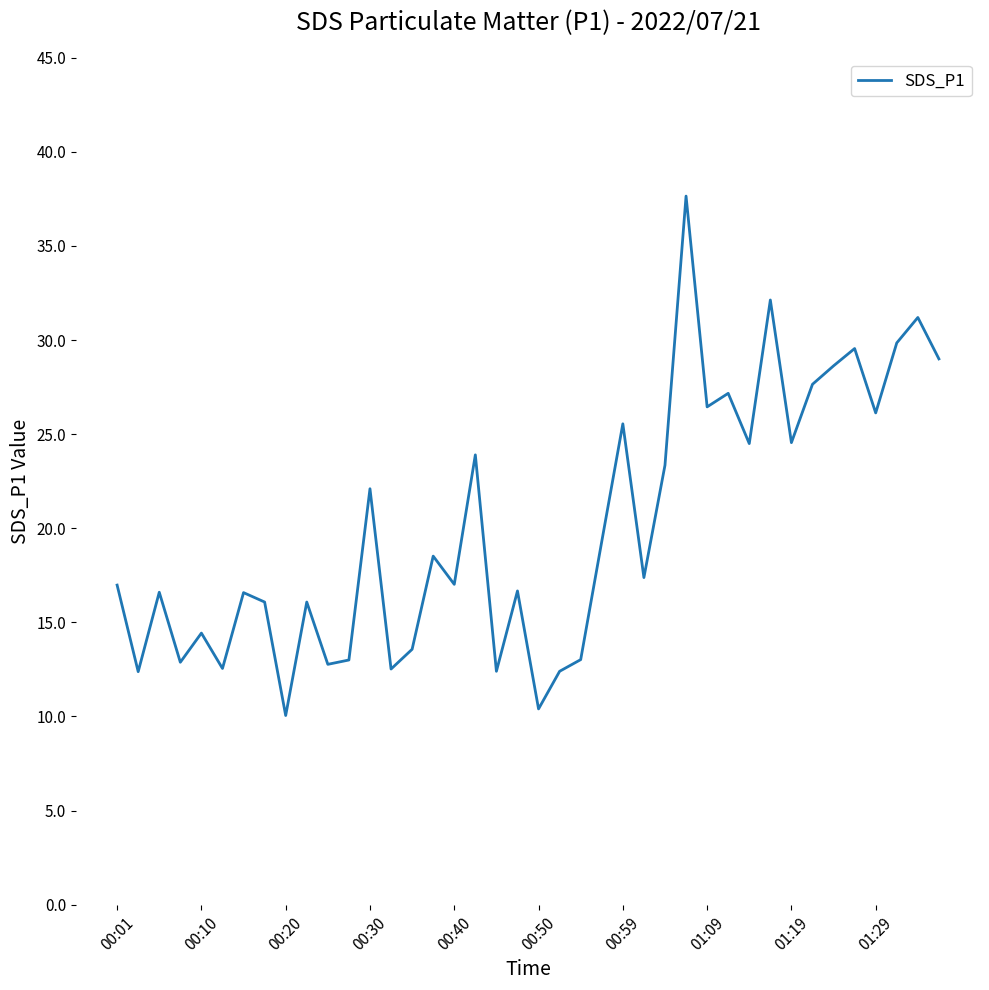

What is the difference between the maximum and minimum values?

27.6